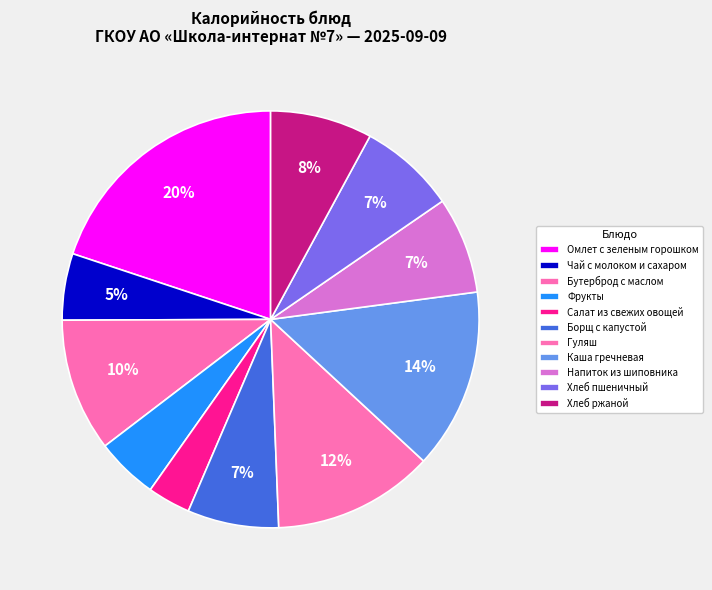

True or false: Хлеб пшеничный accounts for 13% of the total.

False